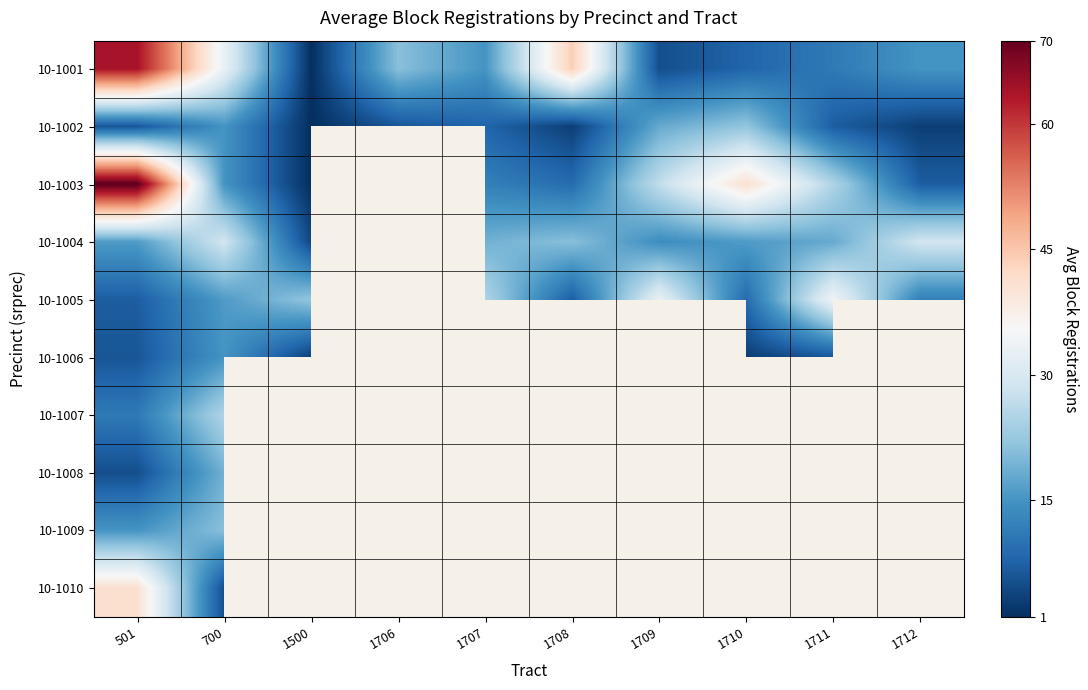

Between 1710 and 1500, which is larger?

1710